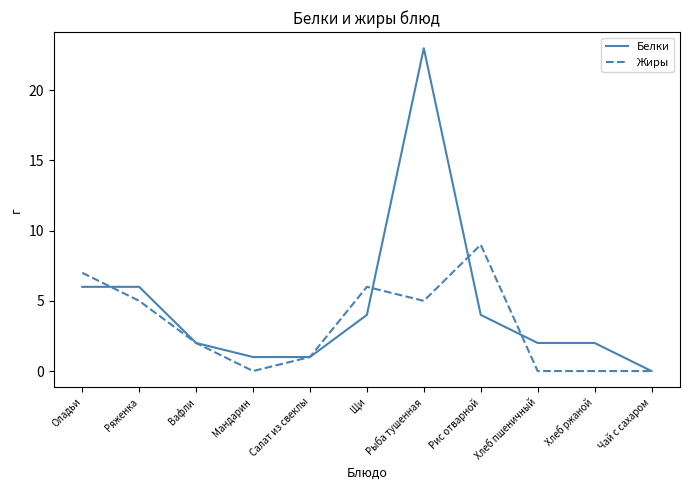

Is the value of Белки at Рыба тушенная greater than the value of Жиры at Оладьи?

Yes